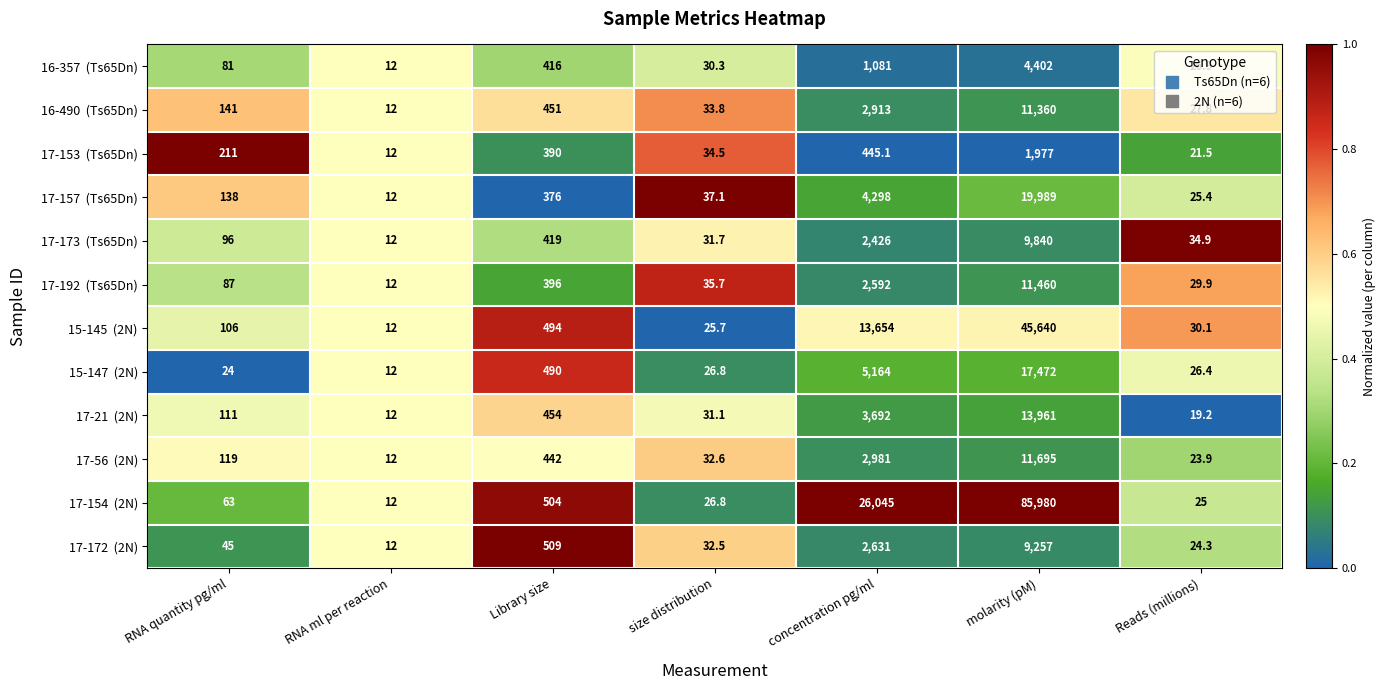

What is the greatest value displayed?

85980.0